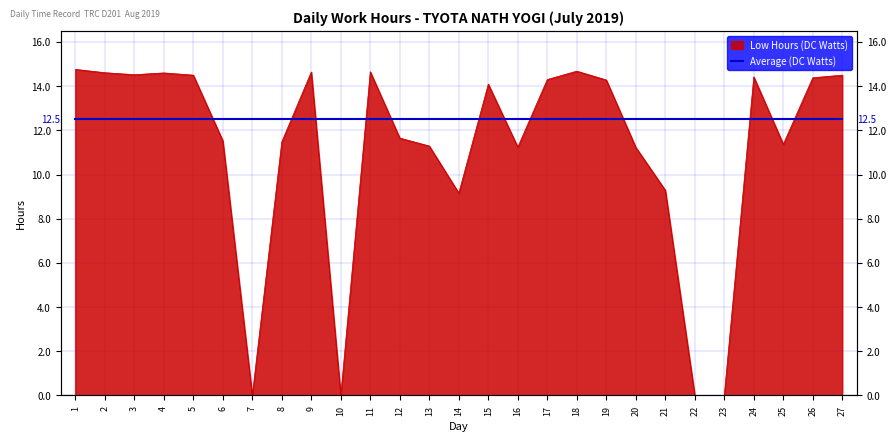

What is the value of the 25th point from the left?

11.4